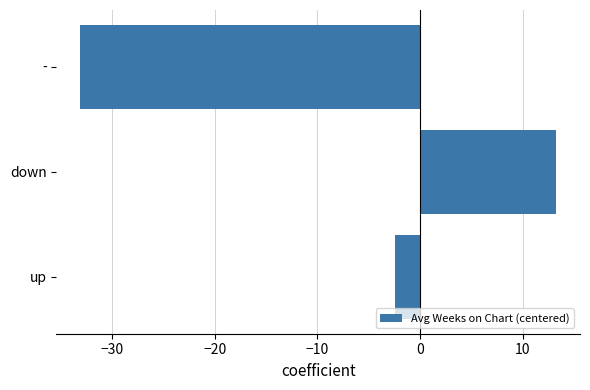

True or false: the data shows 13.3 at down.

True